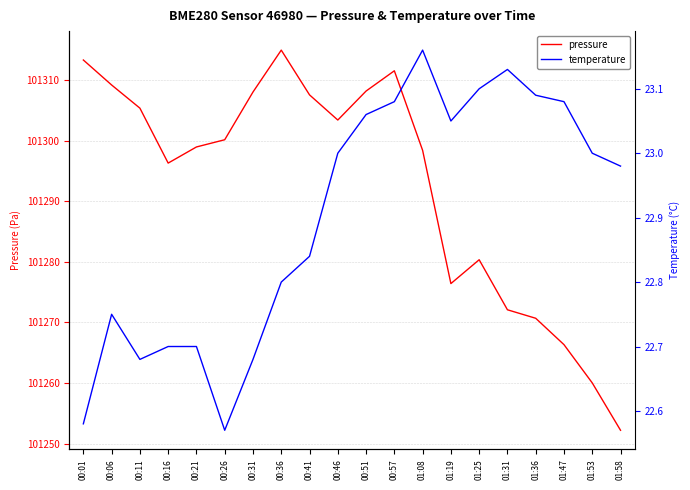

What is the total value across all series at 00:51?

101331.2